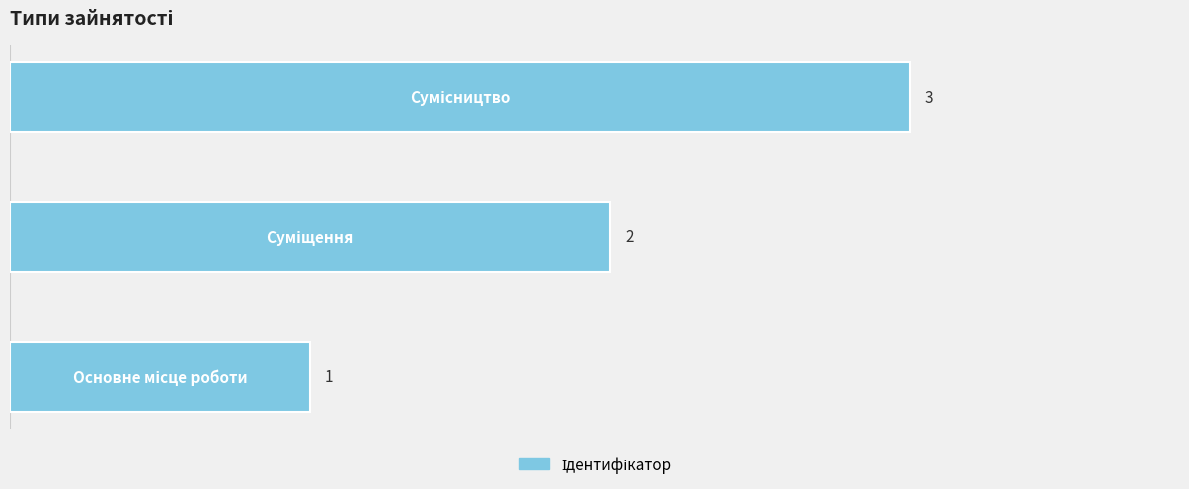

How many values are between 1 and 3?

3